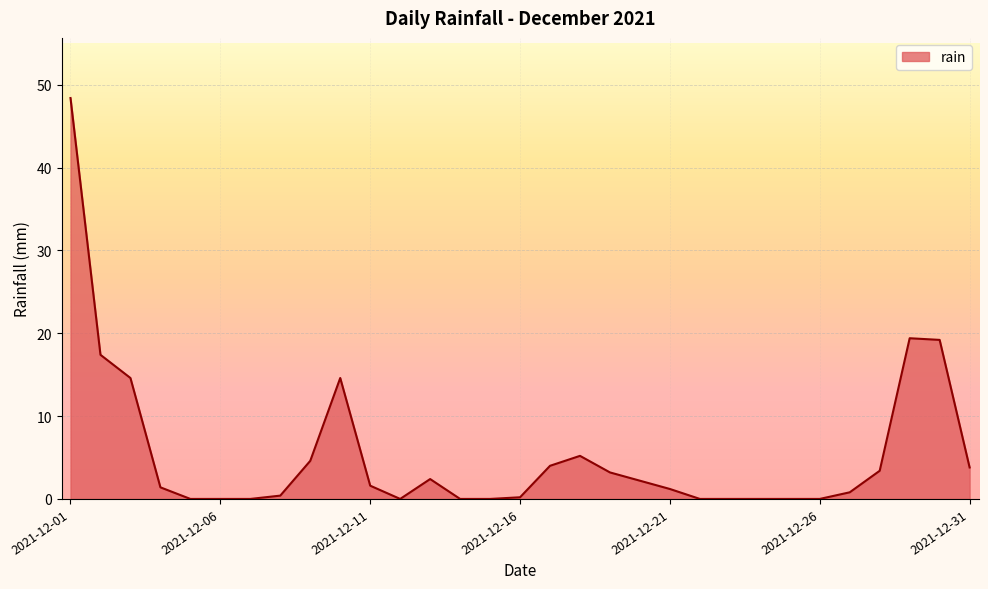

Does the chart have visible grid lines?

Yes